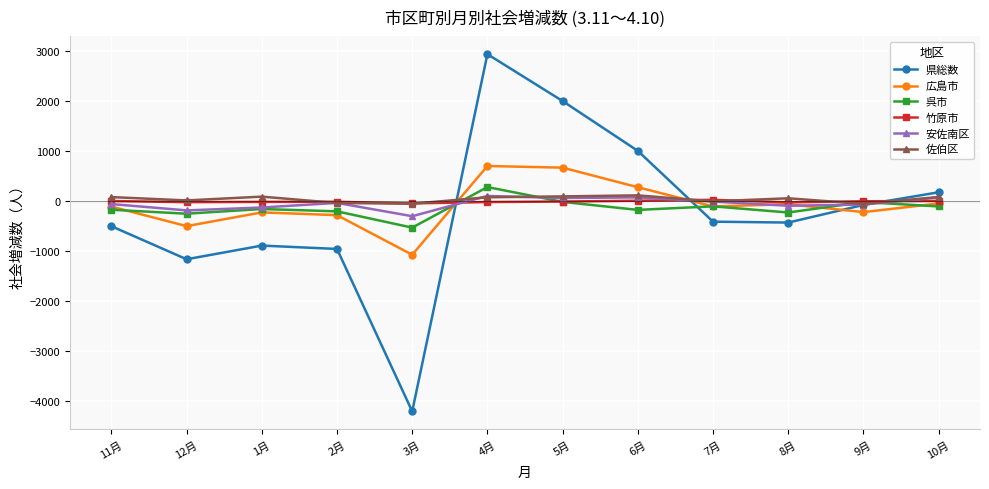

Which series has the widest spread of values?

県総数